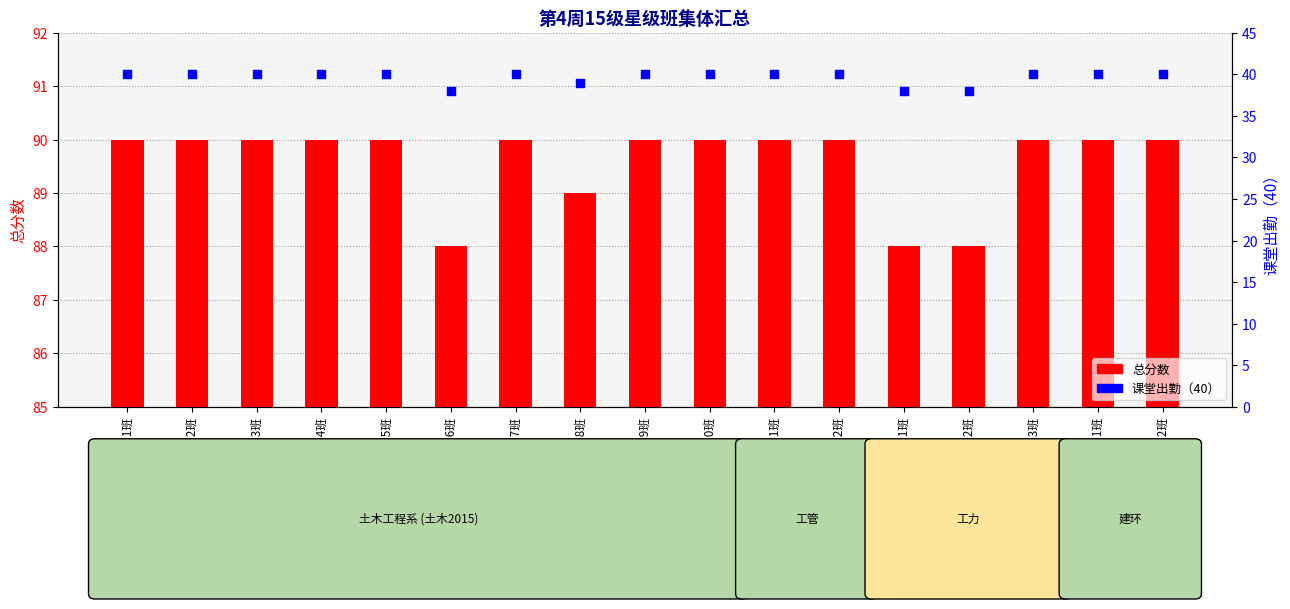

Is the value of 课堂出勤（40） at 土木2015-08班 greater than the value of 总分数 at 工力2015-03班?

No